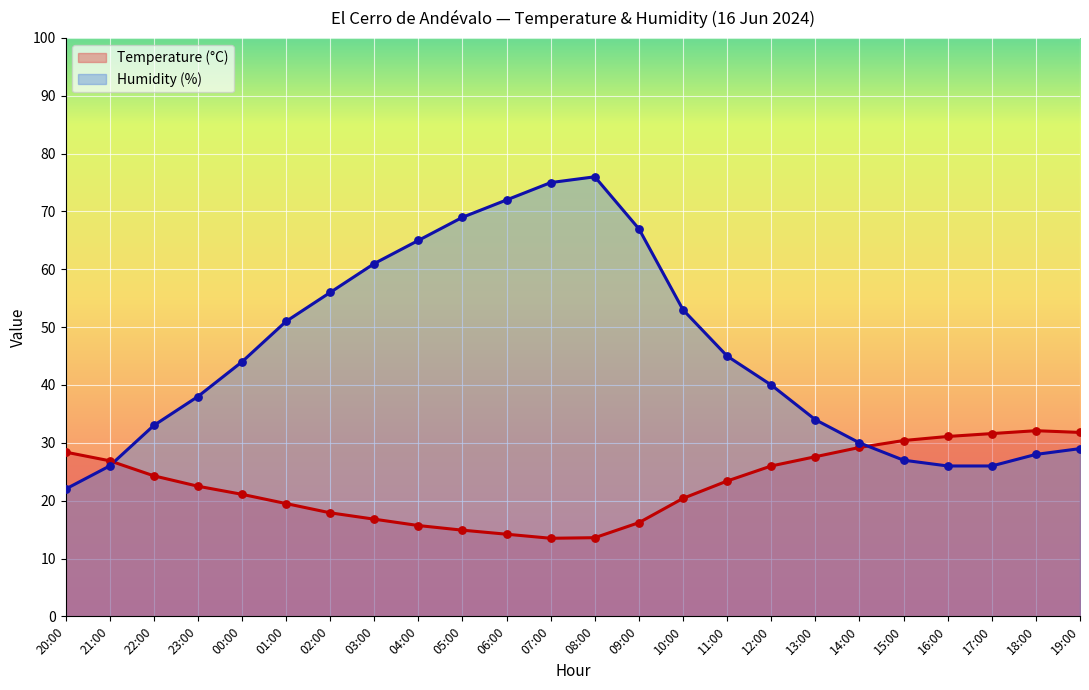

Is the value of Temperature (°C) at 20:00 greater than the value of Humidity (%) at 03:00?

No